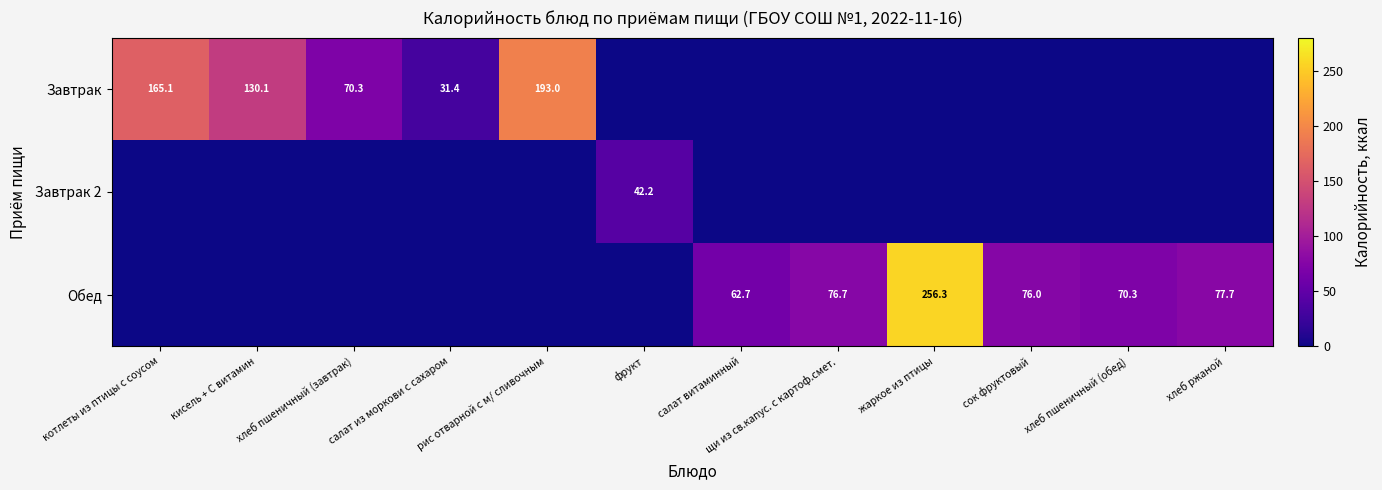

At which category is the sum across all series the highest?

жаркое из птицы